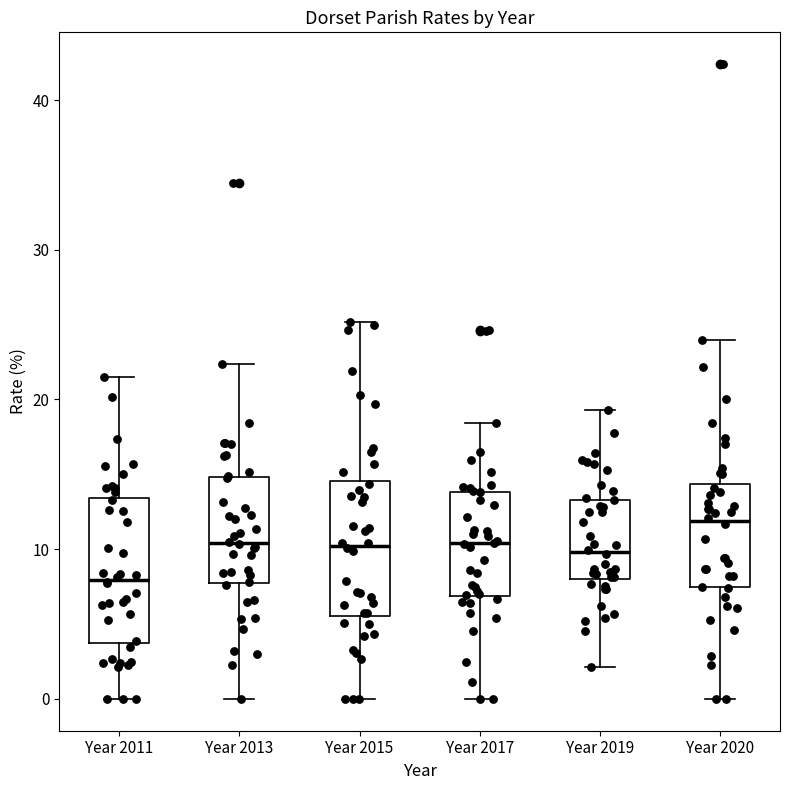

Reading left to right, read every box against the y-axis: the position of its median line, the range the box covers, and the ends of its whiskers. The values are not printed on the chart, so give them approximately, as read against the axis.

Year 2011: median 8, box 4 to 13, whiskers 0 to 22
Year 2013: median 10, box 8 to 15, whiskers 0 to 22
Year 2015: median 10, box 6 to 15, whiskers 0 to 25
Year 2017: median 10, box 7 to 14, whiskers 0 to 18
Year 2019: median 10, box 8 to 13, whiskers 2 to 19
Year 2020: median 12, box 7 to 14, whiskers 0 to 24